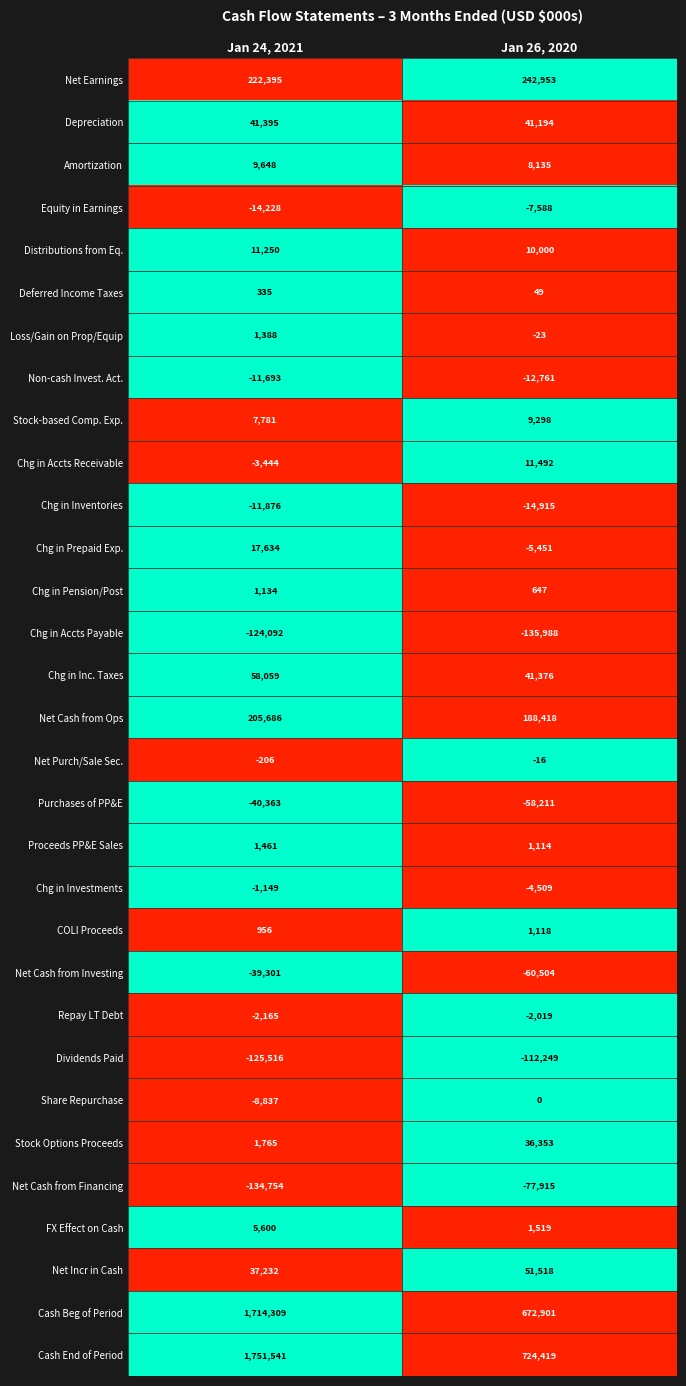

The Share Repurchase series shows -2733 at Jan 24, 2021. True or false?

False